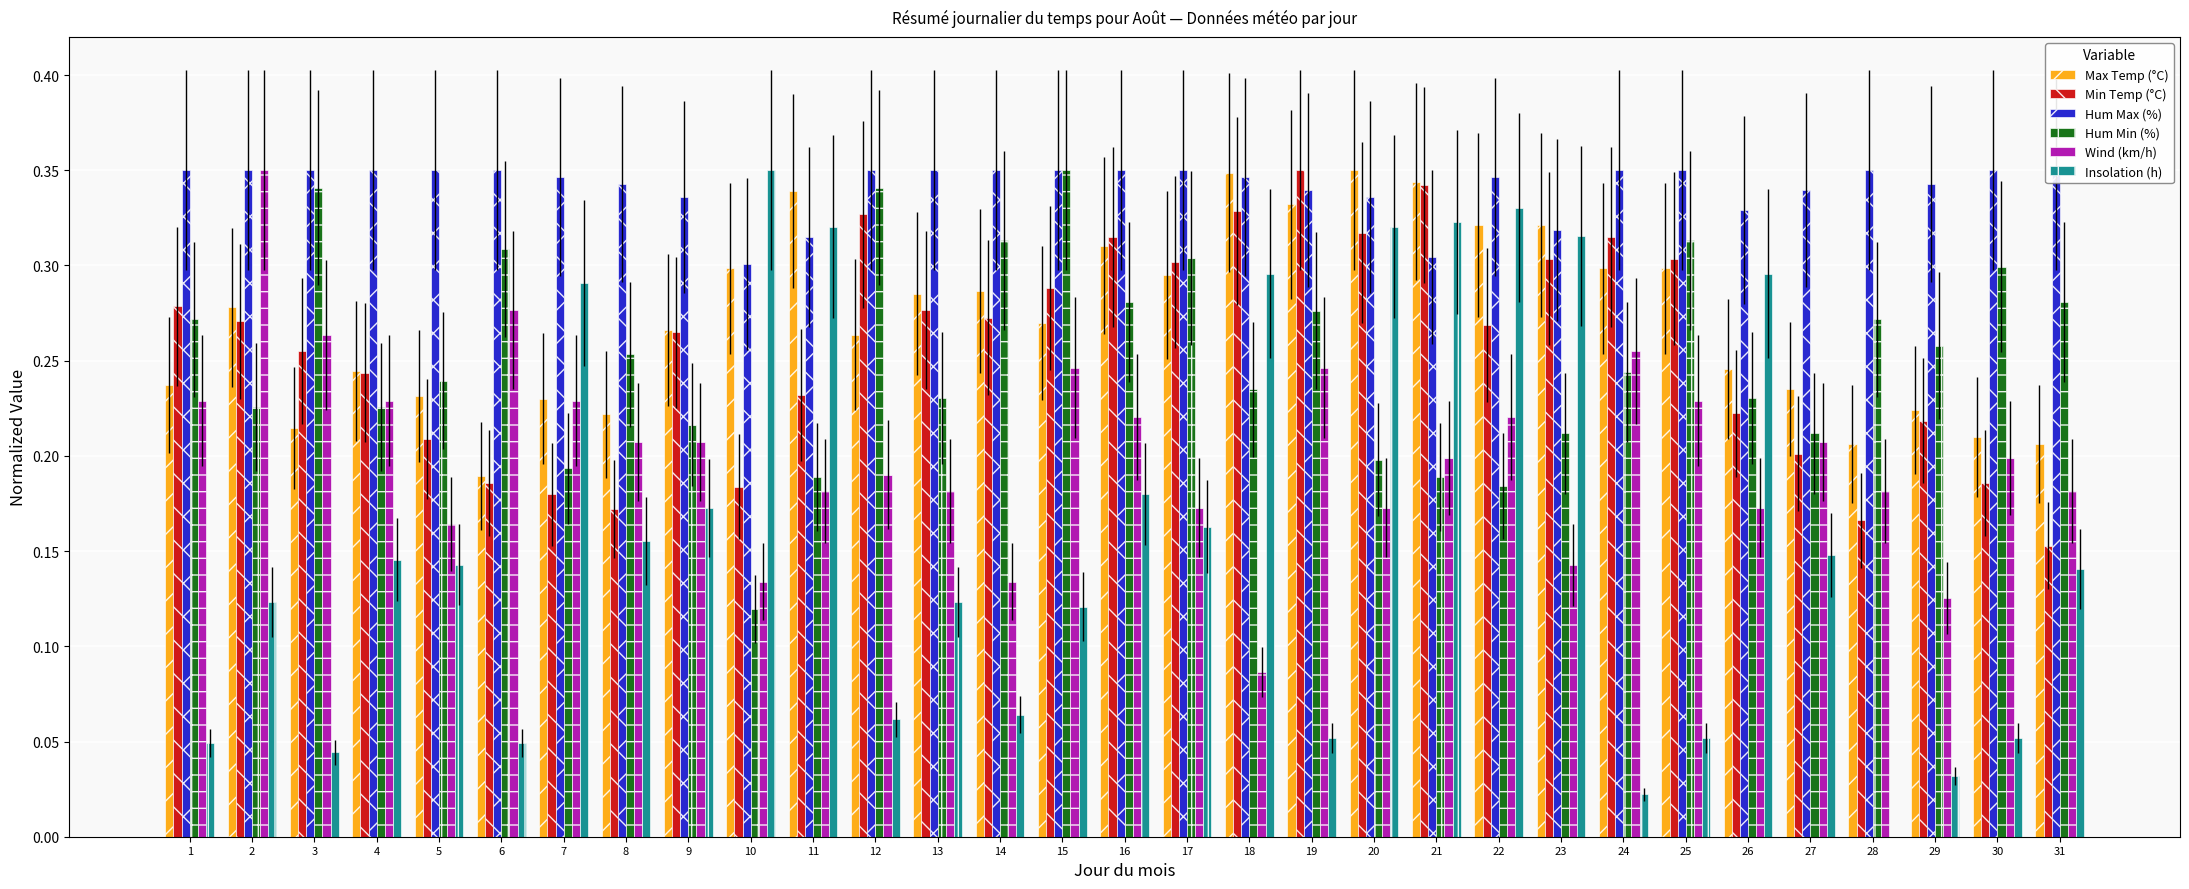

Count the number of categories in the chart.

31